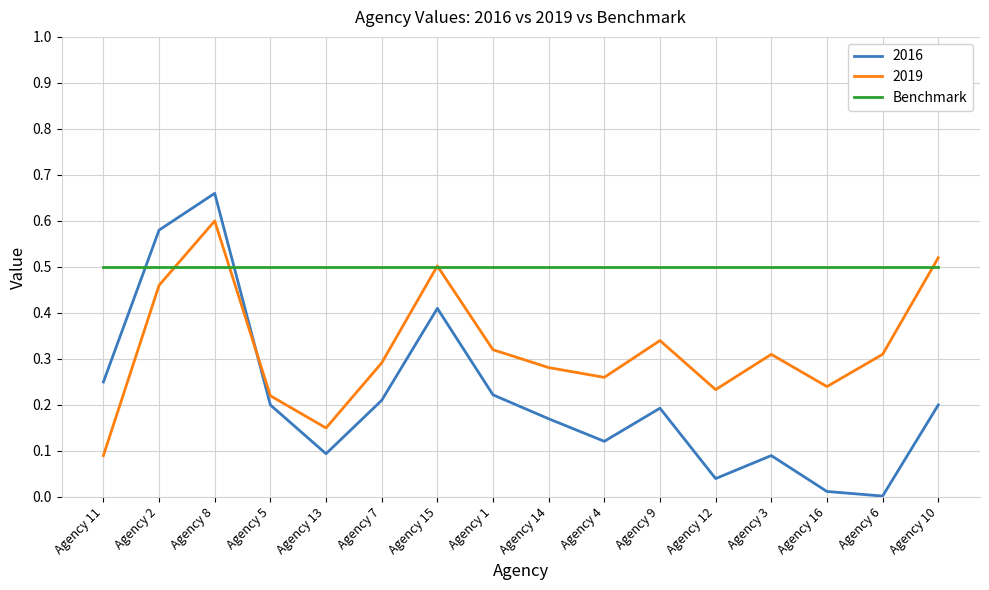

The 2019 series shows 0.3 at Agency 9. True or false?

True